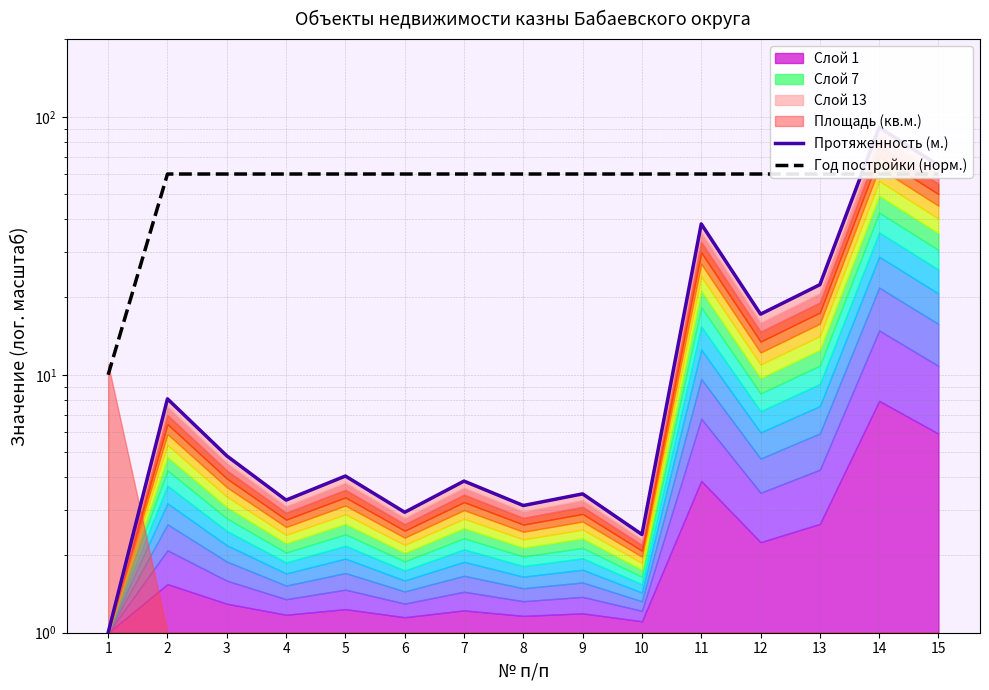

Between which two adjacent categories do Протяженность (м.) and Год постройки (норм.) first intersect?

13 and 14